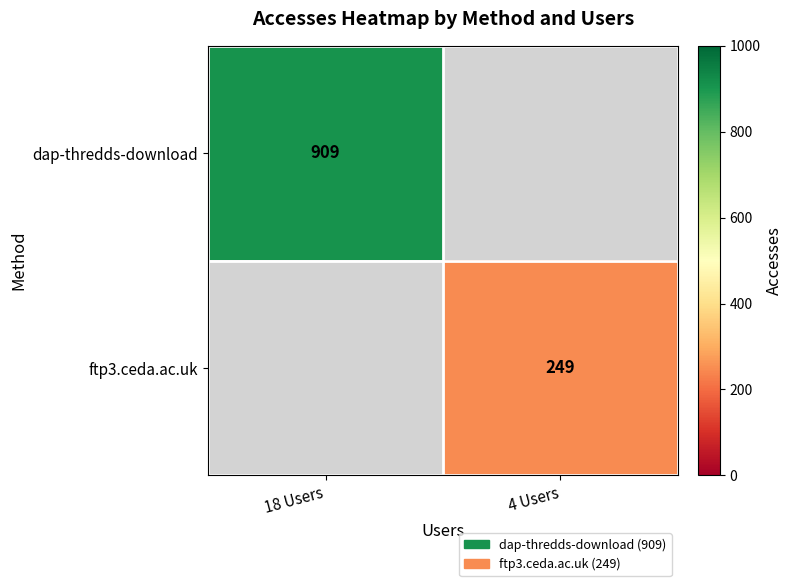

The value of dap-thredds-download at 18 Users is 1390.4. True or false?

False